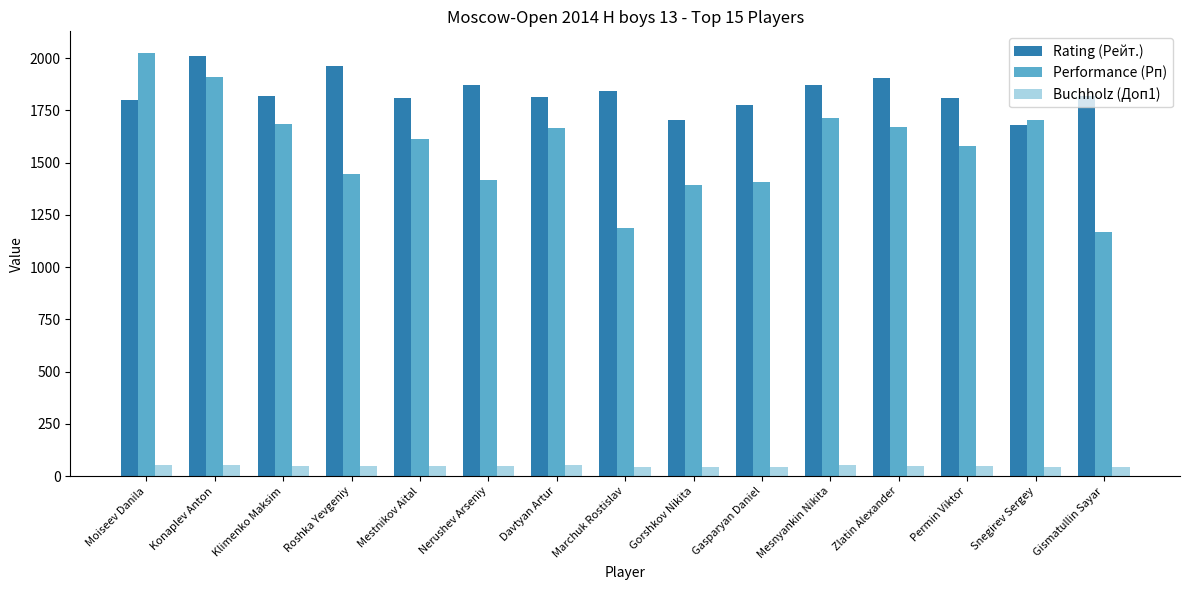

Which category has the lowest value in the Performance (Рп) series?

Gismatullin Sayar